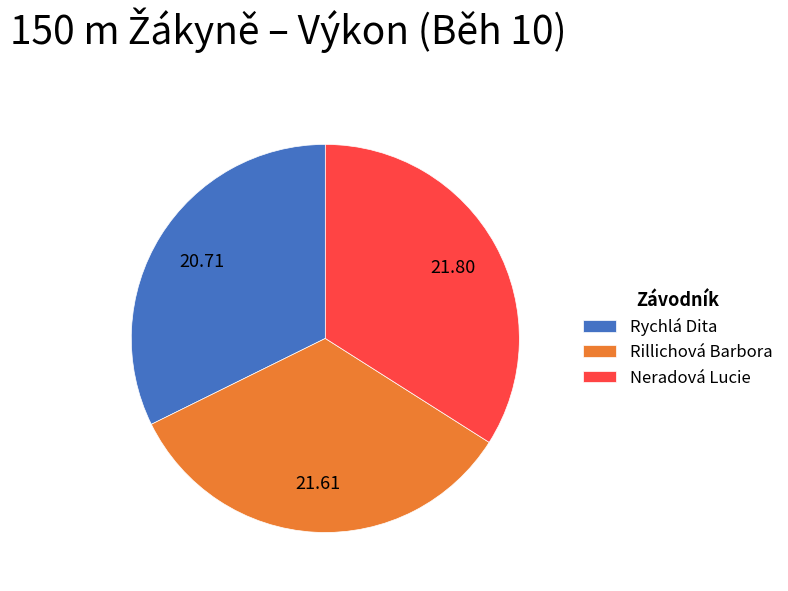

Is Neradová Lucie the majority of the pie?

No